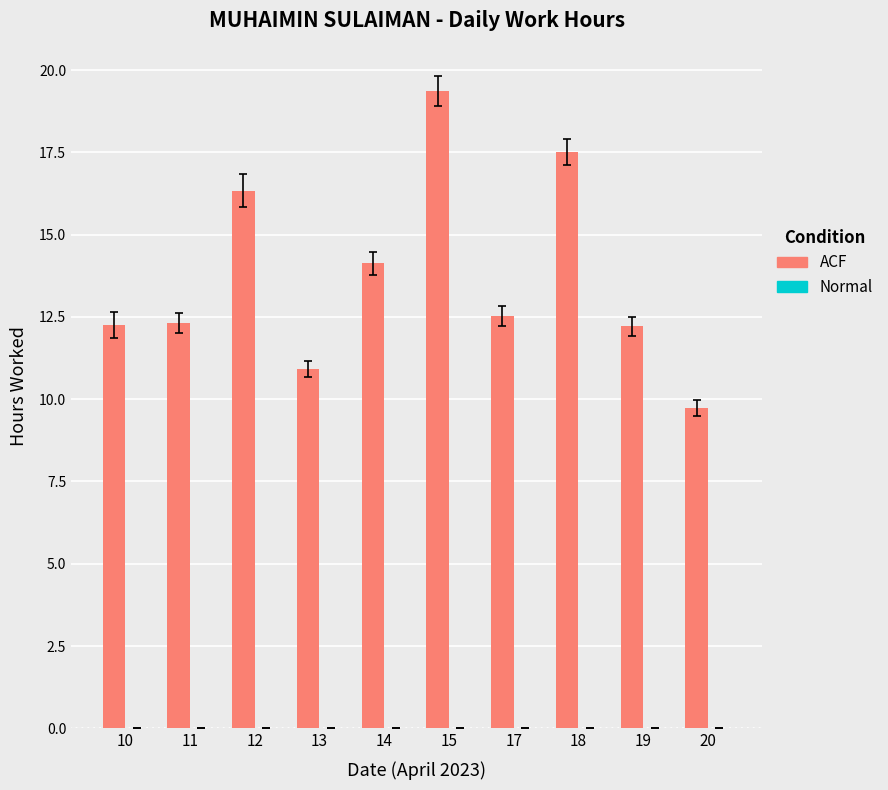

Where does the data first go above 12?

10